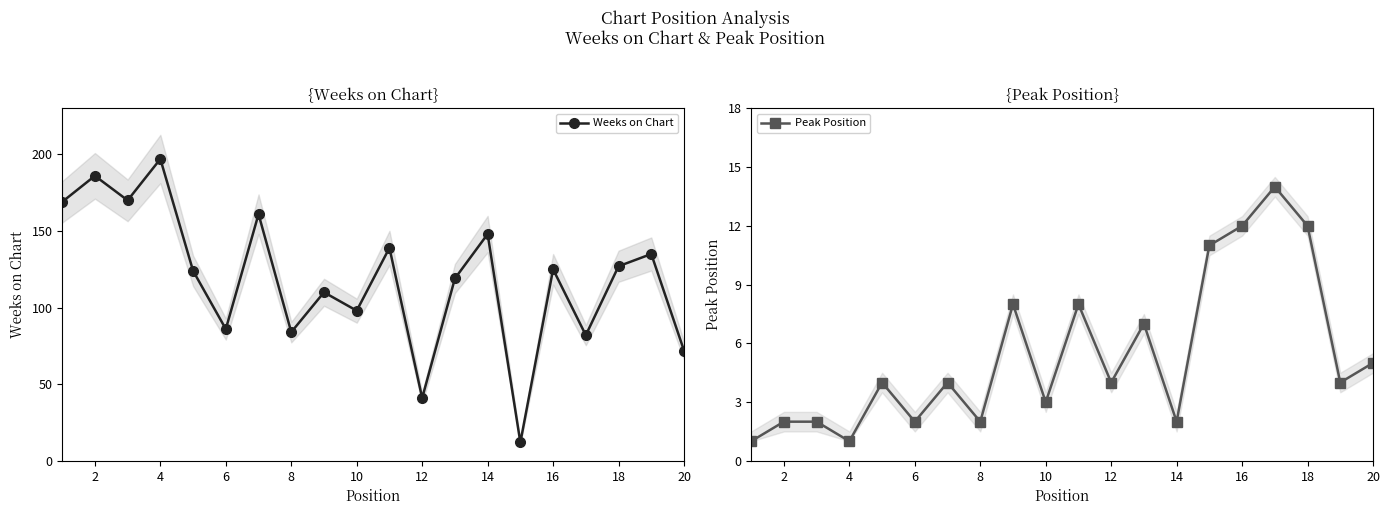

The Peak Position series shows 15 at 14. True or false?

False